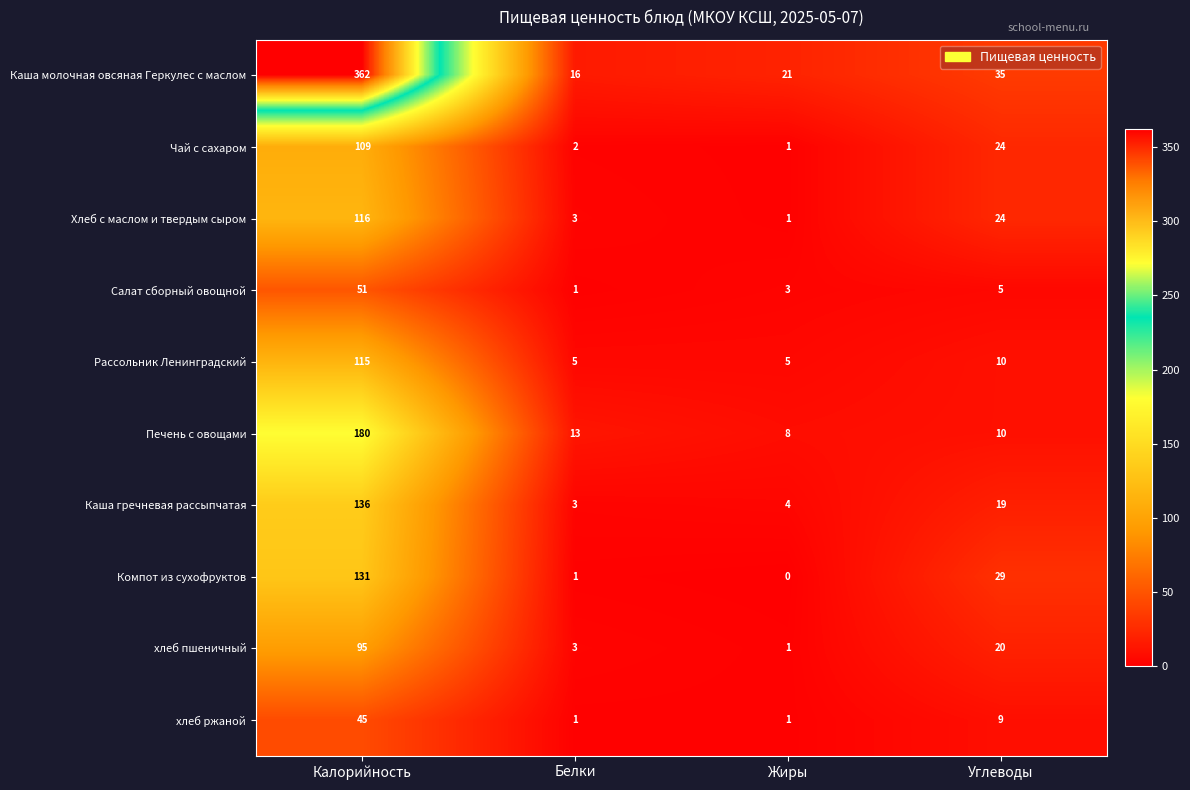

List the series in order of their peak value, lowest first.

хлеб ржаной, Салат сборный овощной, хлеб пшеничный, Чай с сахаром, Рассольник Ленинградский, Хлеб с маслом и твердым сыром, Компот из сухофруктов, Каша гречневая рассыпчатая, Печень с овощами, Каша молочная овсяная Геркулес с маслом